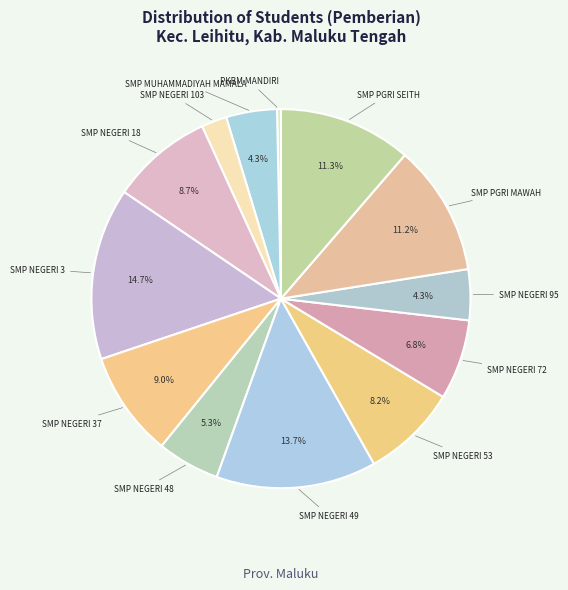

How many segments does this pie chart have?

13